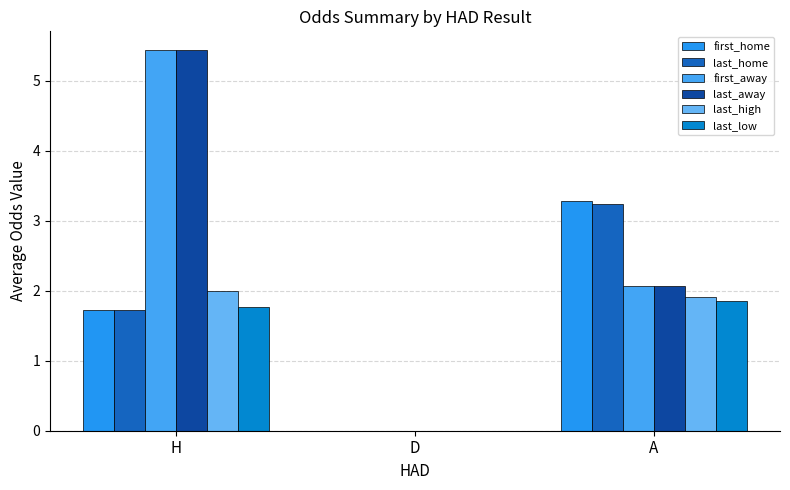

How many positive values does the last_home series have?

2